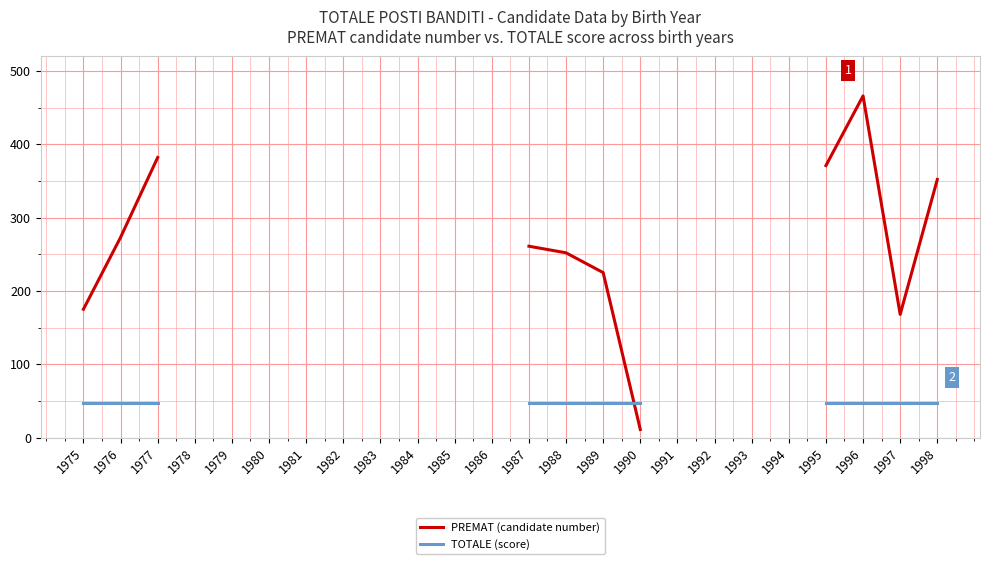

How many intersections are there between PREMAT (candidate number) and TOTALE (score)?

1